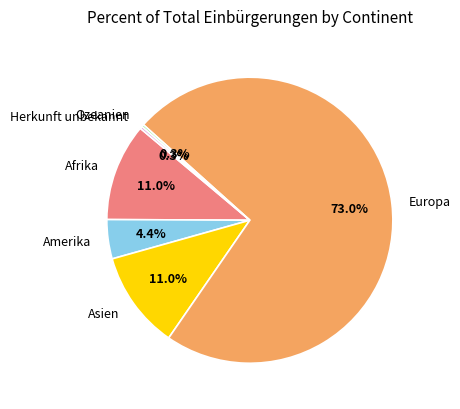

To the nearest percent, what is the difference between the largest and smallest slice percentages?

73%